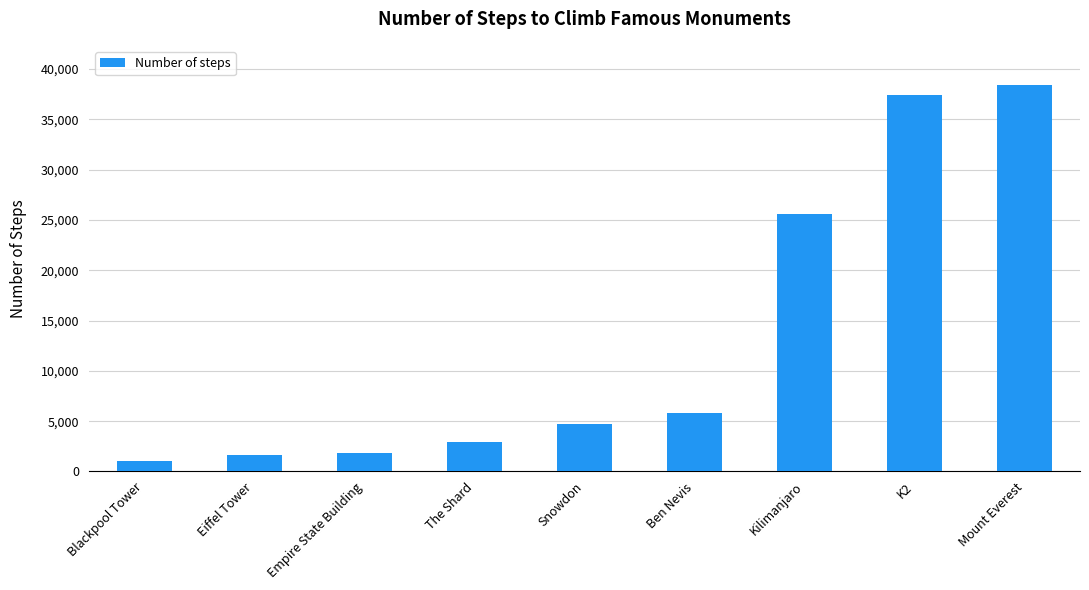

What is the value of the 8th bar from the left?

37439